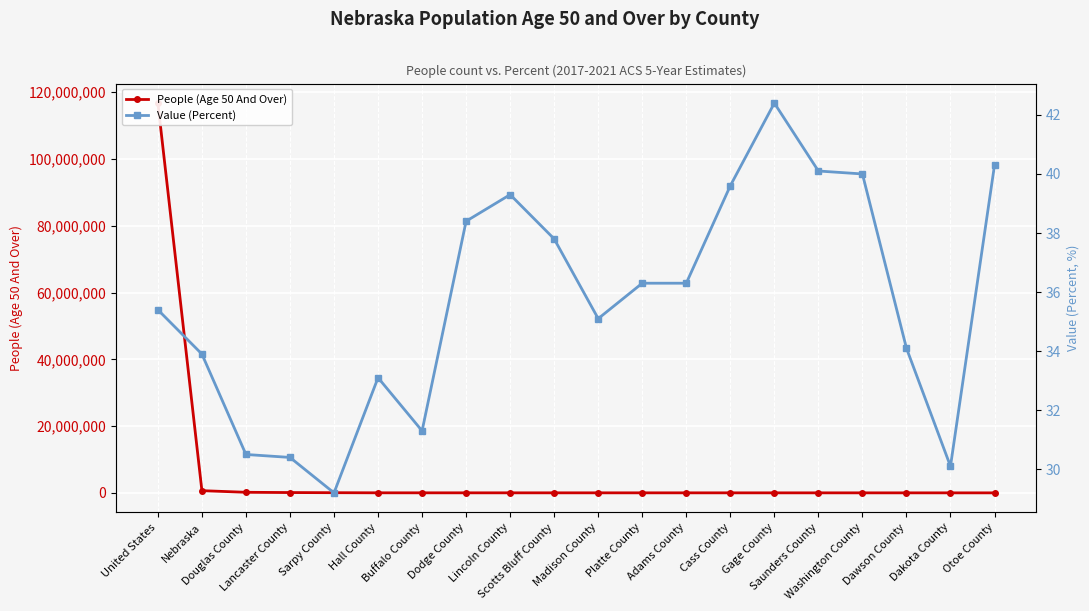

Which category has the lowest value in the People (Age 50 And Over) series?

Otoe County